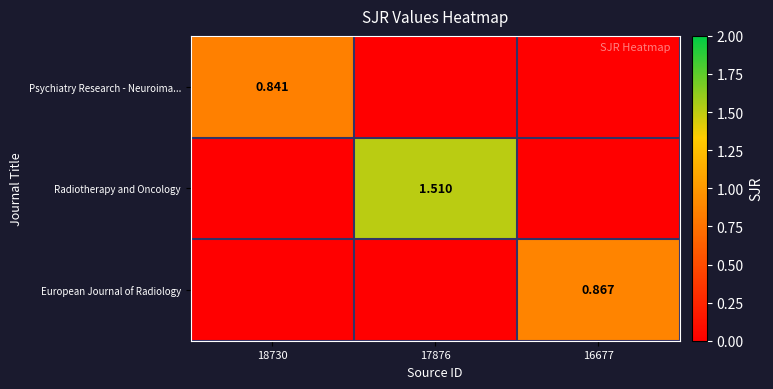

List the labels in order of European Journal of Radiology value, largest first.

16677, 18730, 17876